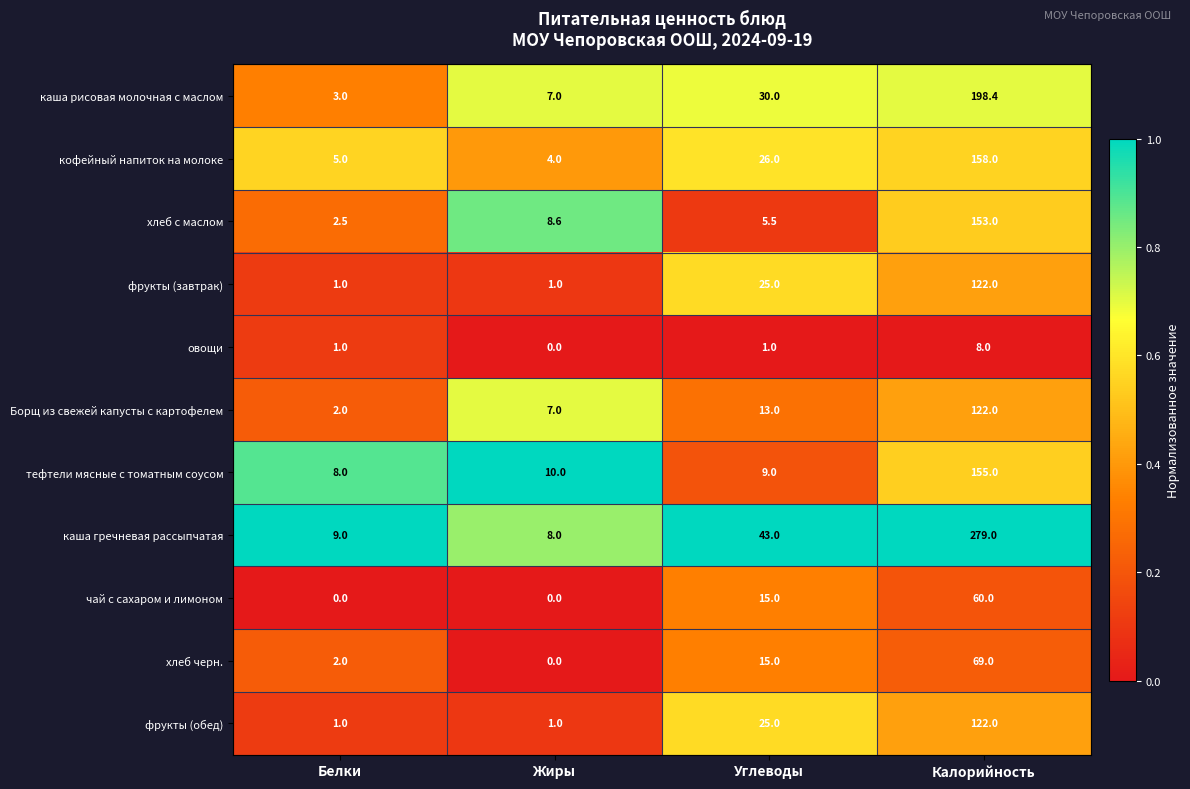

How many data points in каша рисовая молочная с маслом are less than 30?

2